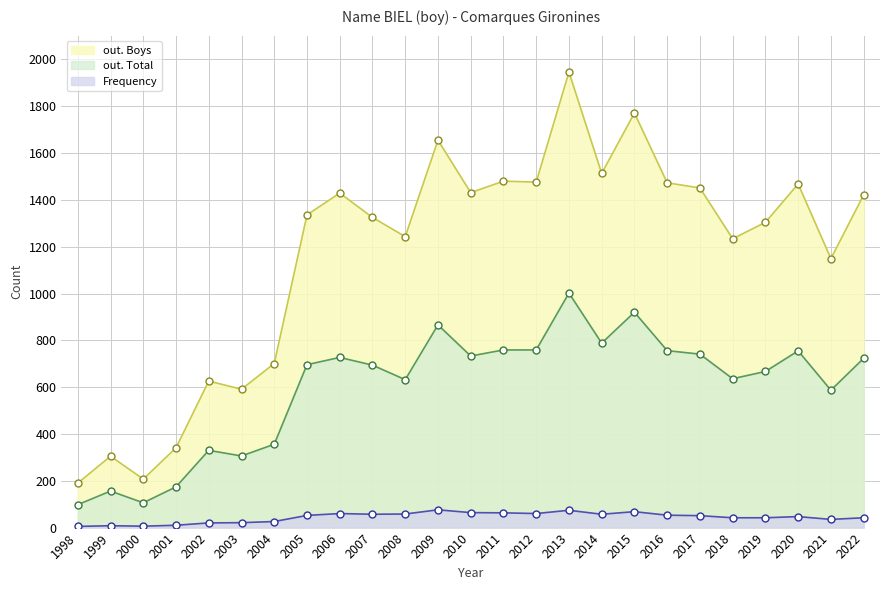

At which label is Frequency closest to 40?

2018